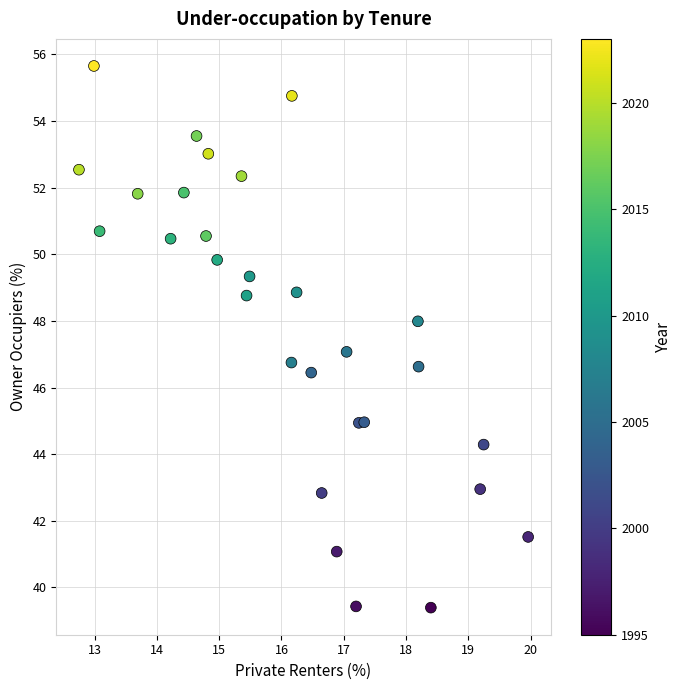

What is the range of X values (max minus min)?

7.2